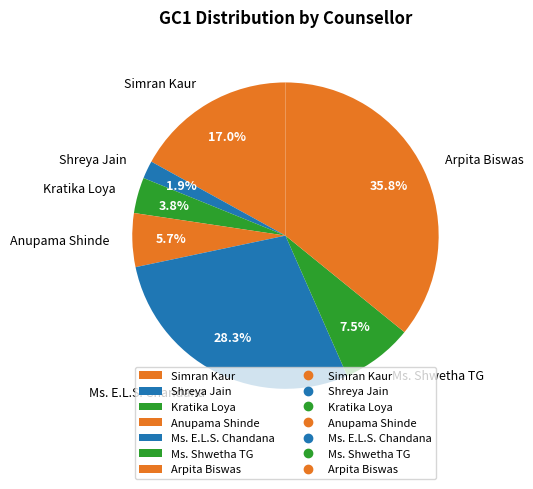

Which has a higher value, Ms. Shwetha TG or Anupama Shinde?

Ms. Shwetha TG